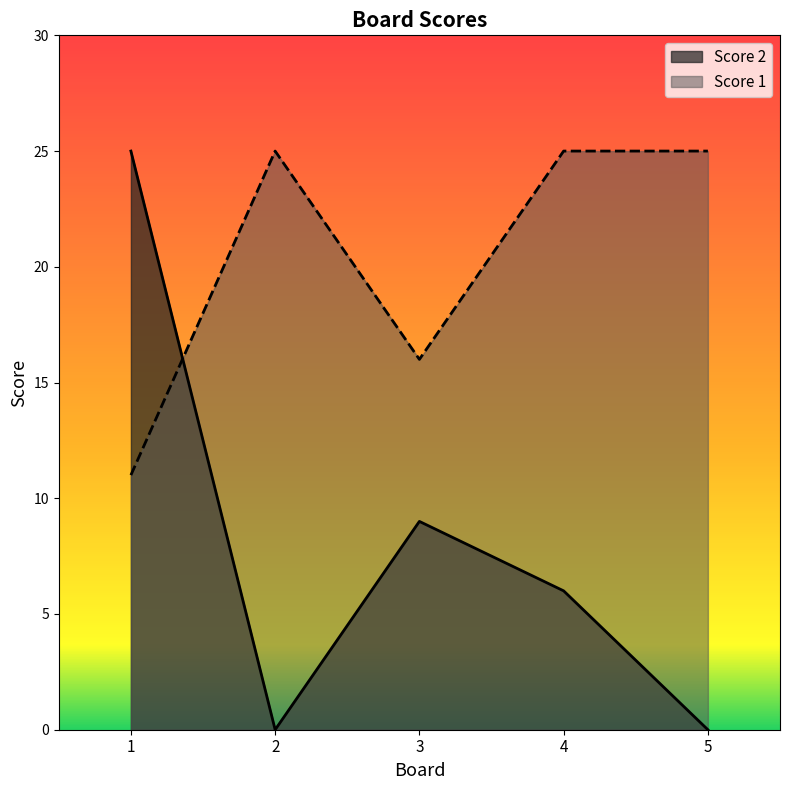

Which label corresponds to the smallest value in the chart?

2